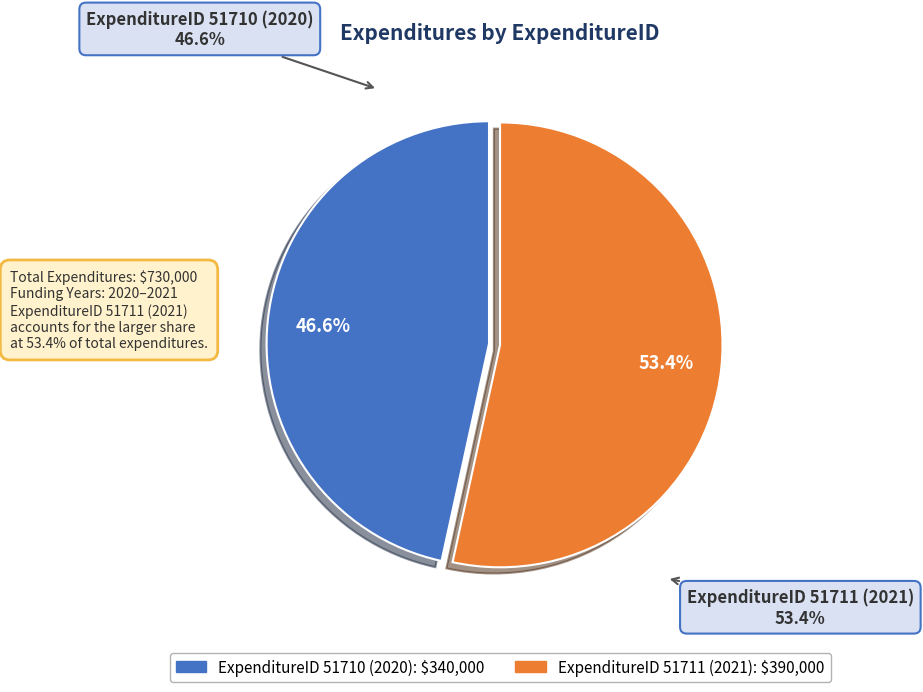

How many segments does this pie chart have?

2